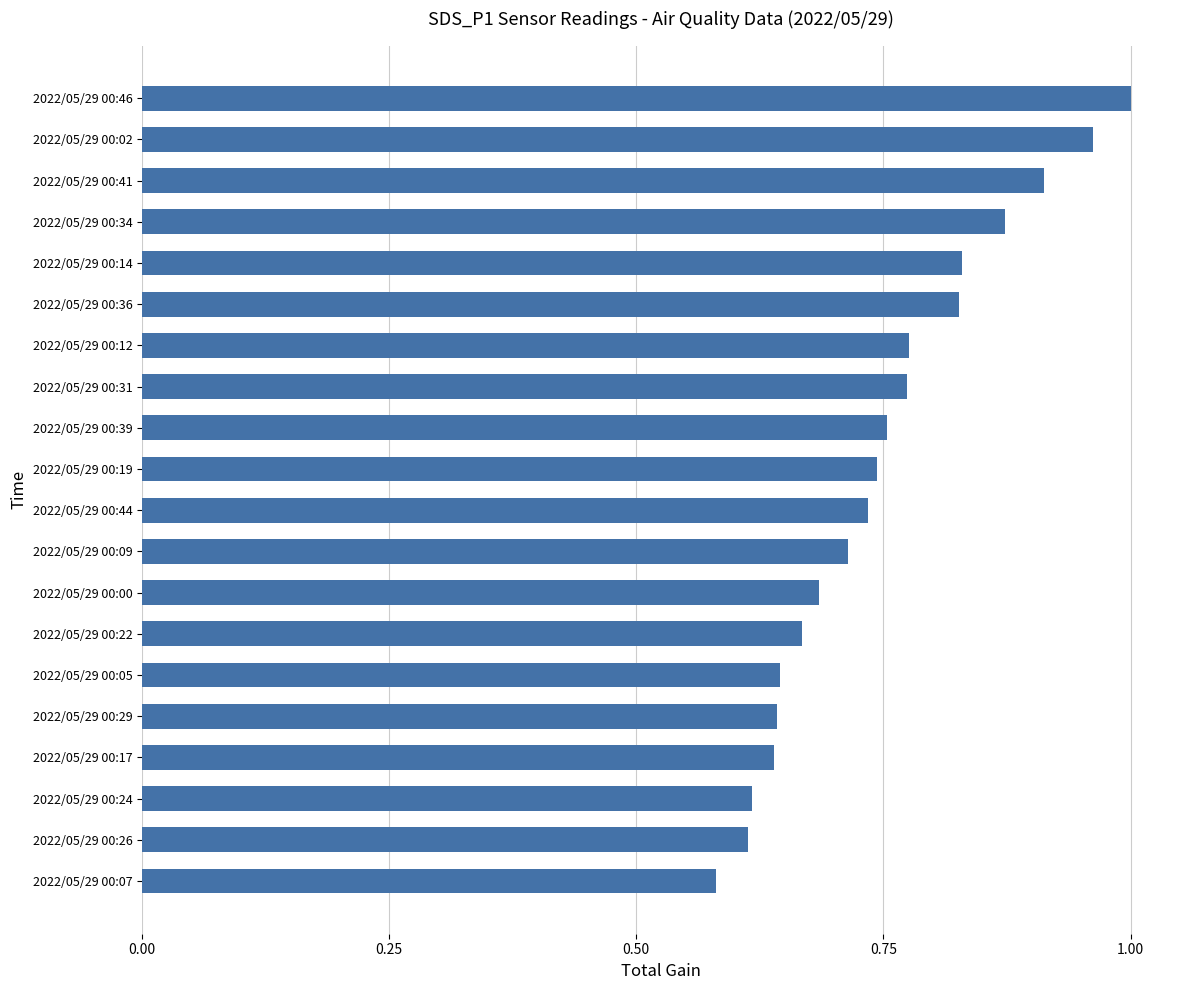

What is the sum of the values at 2022/05/29 00:07 and 2022/05/29 00:22?

1.2